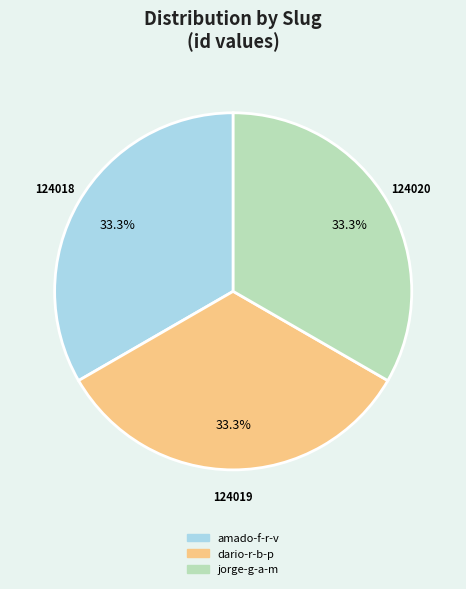

Is there a majority slice in this chart?

No